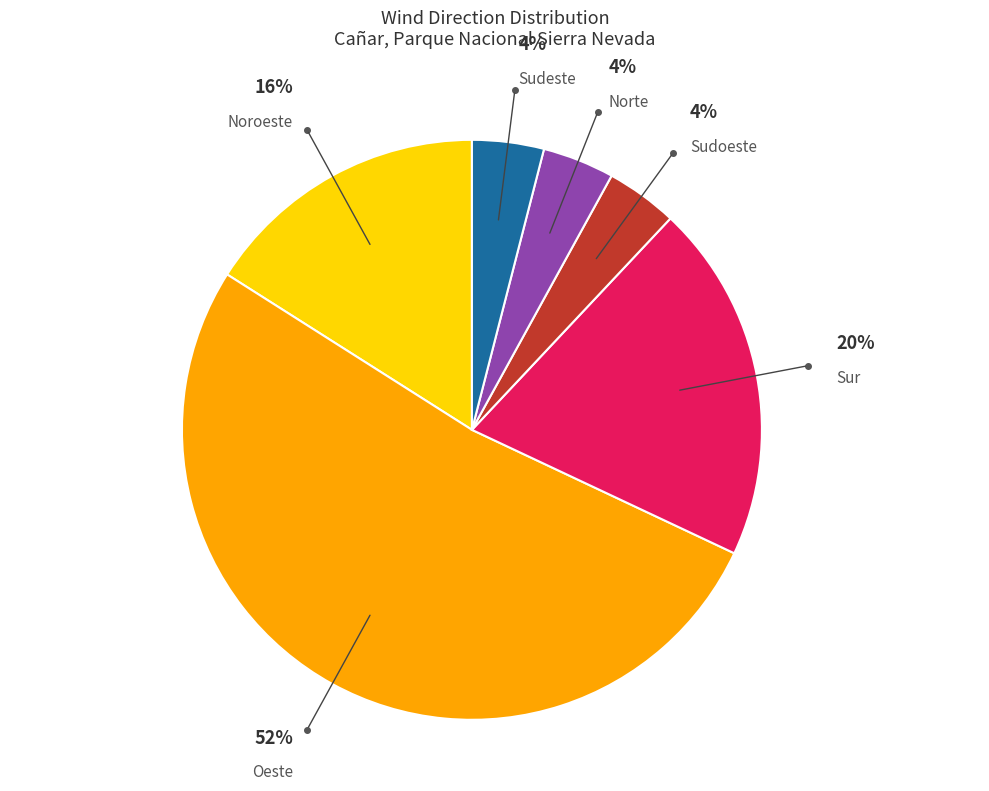

Is there any slice that represents more than half of the pie?

Yes